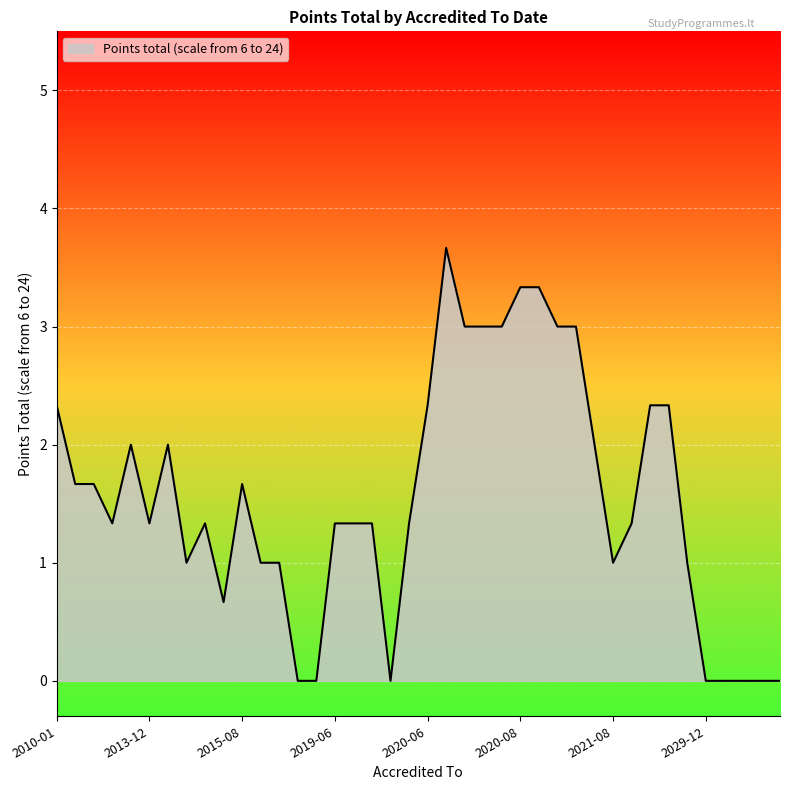

What is the maximum value shown in the chart?

3.7